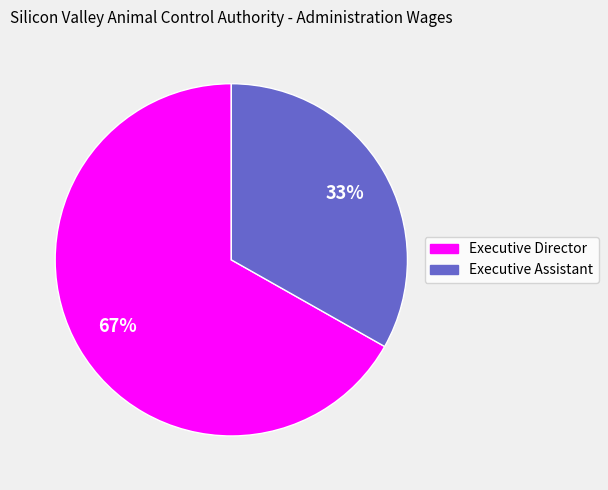

Count the number of slices in the pie.

2